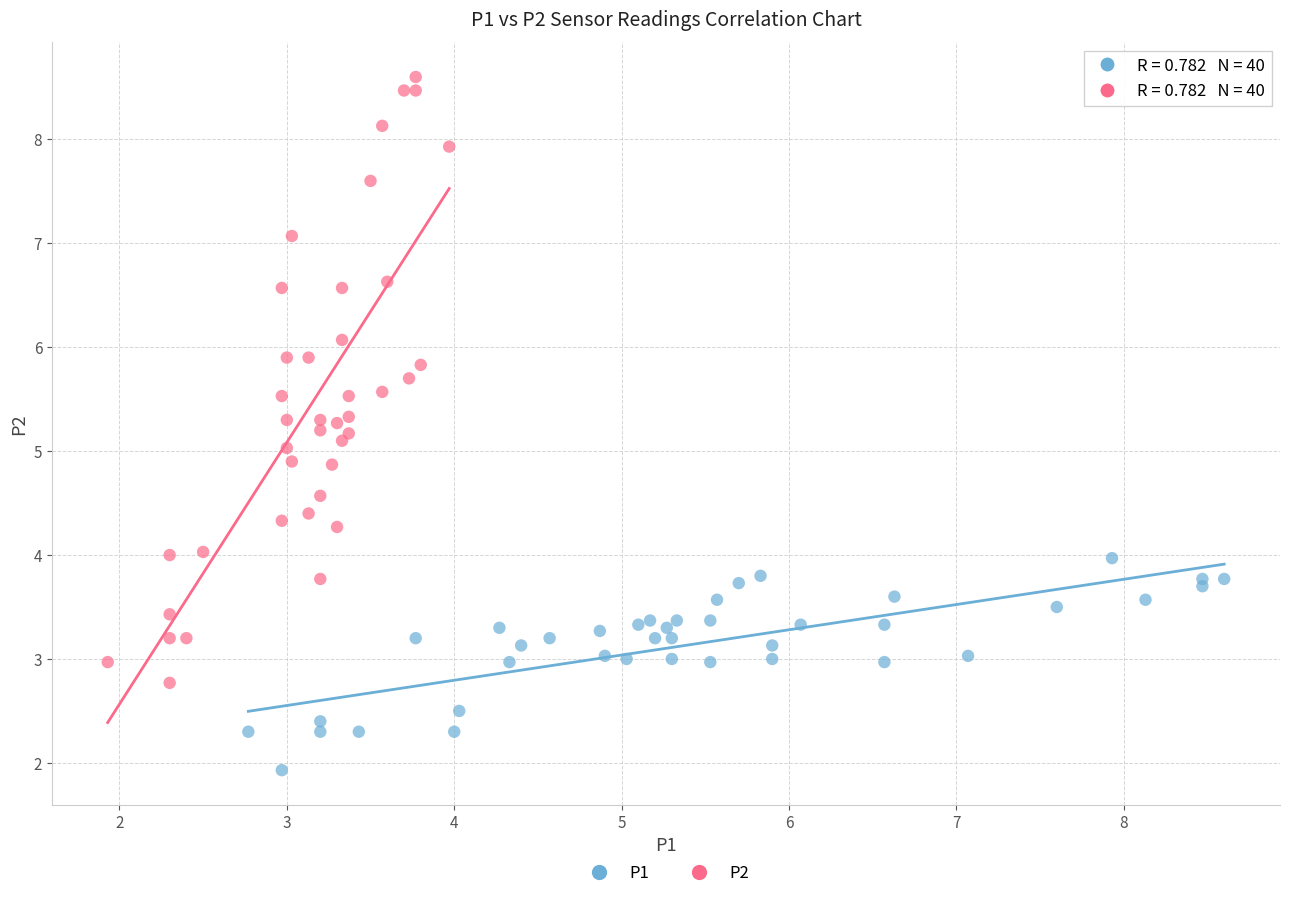

Which series contains the highest Y value?

P2